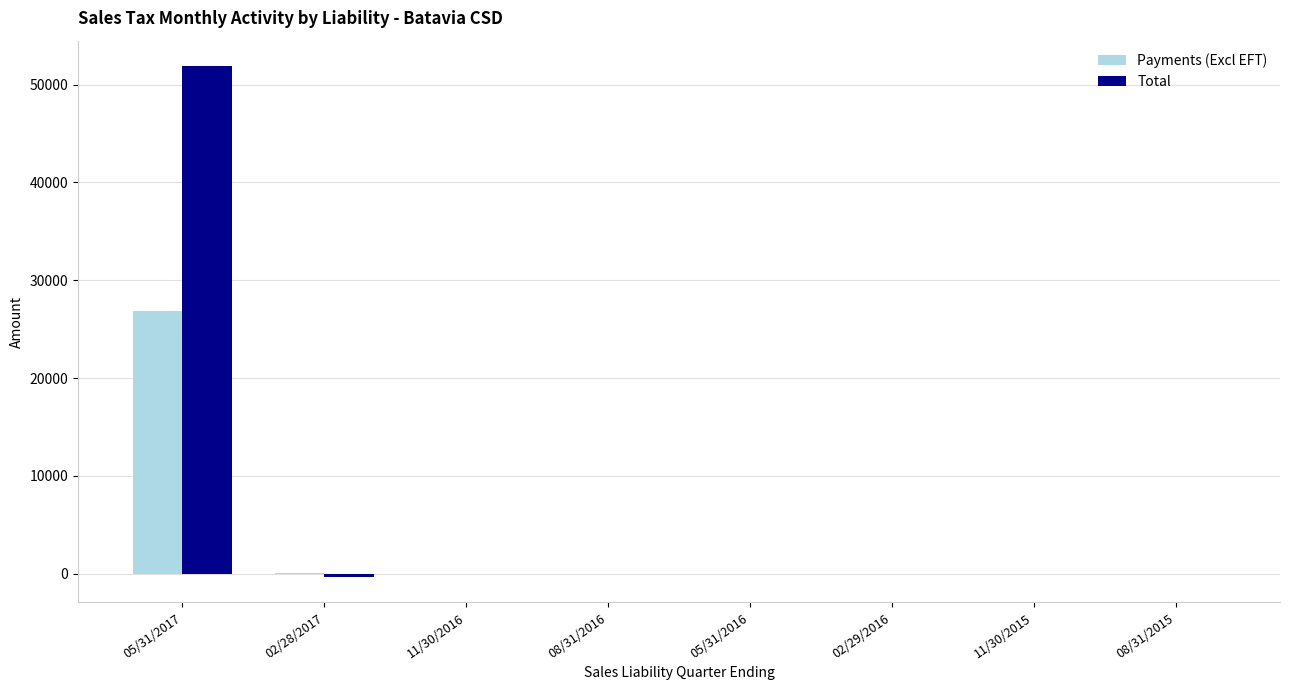

Which series has the largest total across all categories?

Total